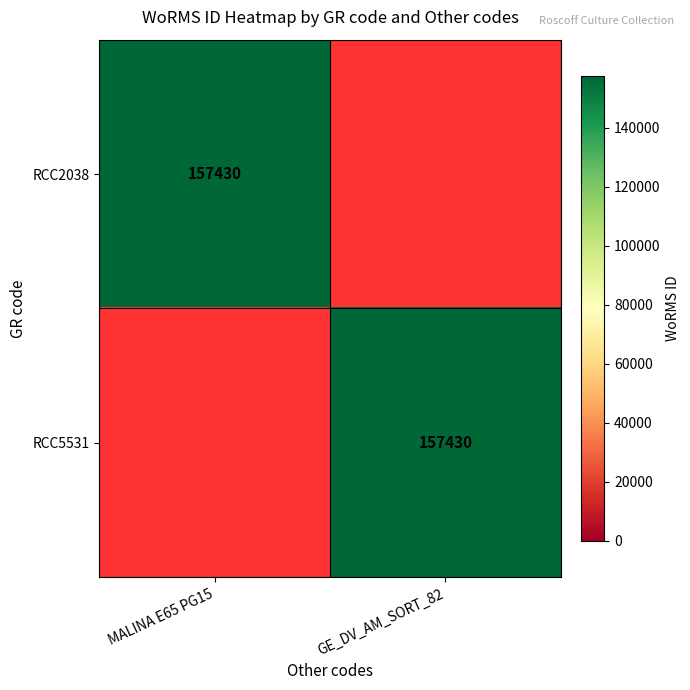

The RCC5531 series shows 157430 at GE_DV_AM_SORT_82. True or false?

True